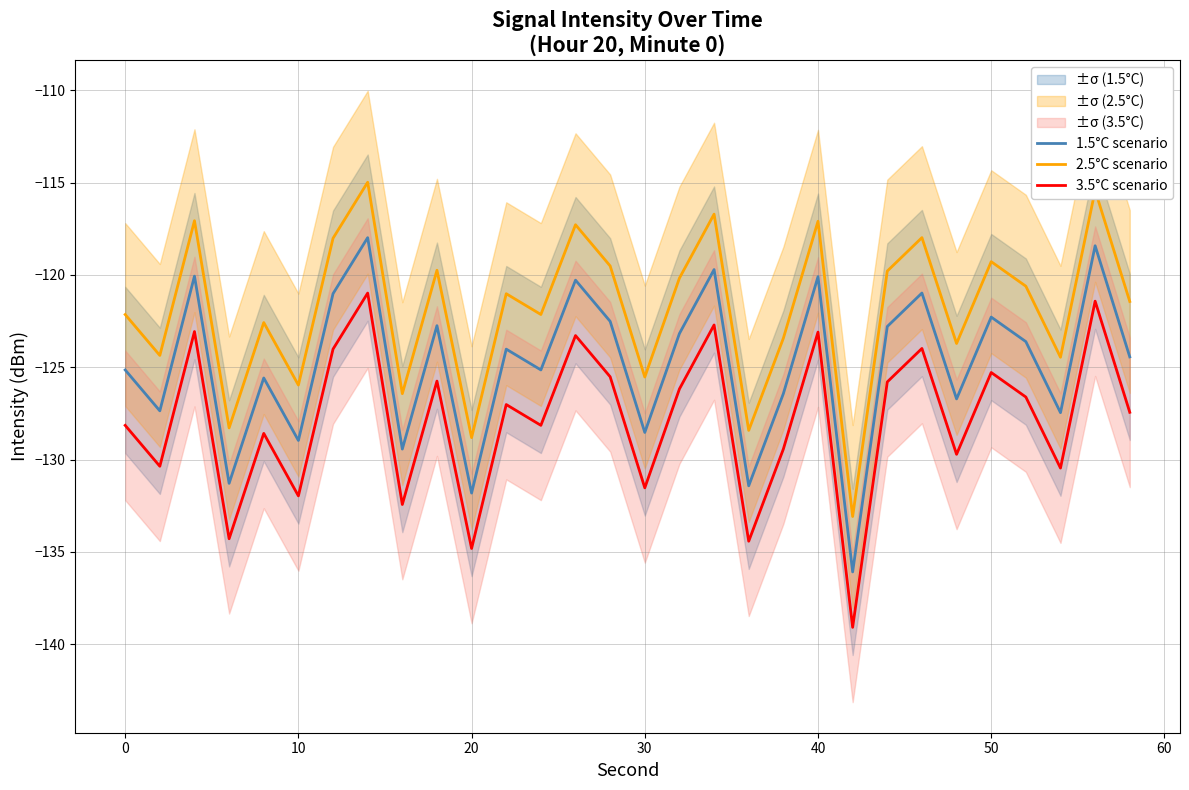

Reading right to left, list all the values displayed in this chart.

1.5°C scenario: -124.4	-118.4	-127.5	-123.6	-122.3	-126.7	-121.0	-122.8	-136.1	-120.1	-126.4	-131.4	-119.7	-123.2	-128.5	-122.5	-120.3	-125.1	-124.0	-131.8	-122.7	-129.4	-118.0	-121.0	-129.0	-125.6	-131.3	-120.1	-127.4	-125.1
2.5°C scenario: -121.4	-115.4	-124.5	-120.6	-119.3	-123.7	-118.0	-119.8	-133.1	-117.1	-123.4	-128.4	-116.7	-120.2	-125.5	-119.5	-117.3	-122.1	-121.0	-128.8	-119.7	-126.4	-115.0	-118.0	-126.0	-122.6	-128.3	-117.1	-124.4	-122.1
3.5°C scenario: -127.4	-121.4	-130.5	-126.6	-125.3	-129.7	-124.0	-125.8	-139.1	-123.1	-129.4	-134.4	-122.7	-126.2	-131.5	-125.5	-123.3	-128.1	-127.0	-134.8	-125.7	-132.4	-121.0	-124.0	-132.0	-128.6	-134.3	-123.1	-130.4	-128.1